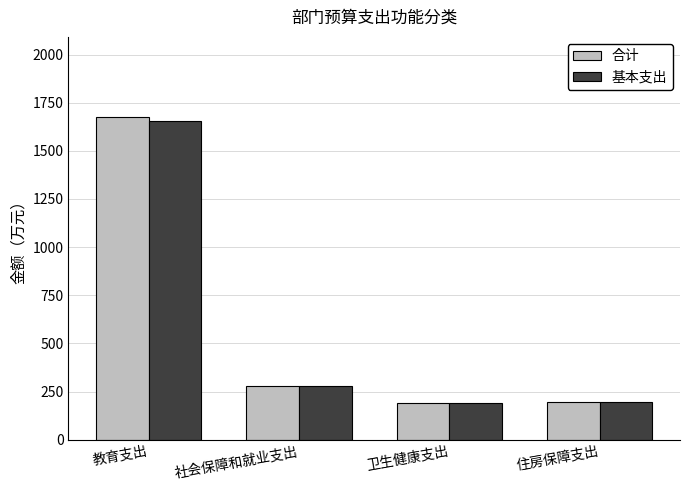

Count the number of data series in this chart.

2